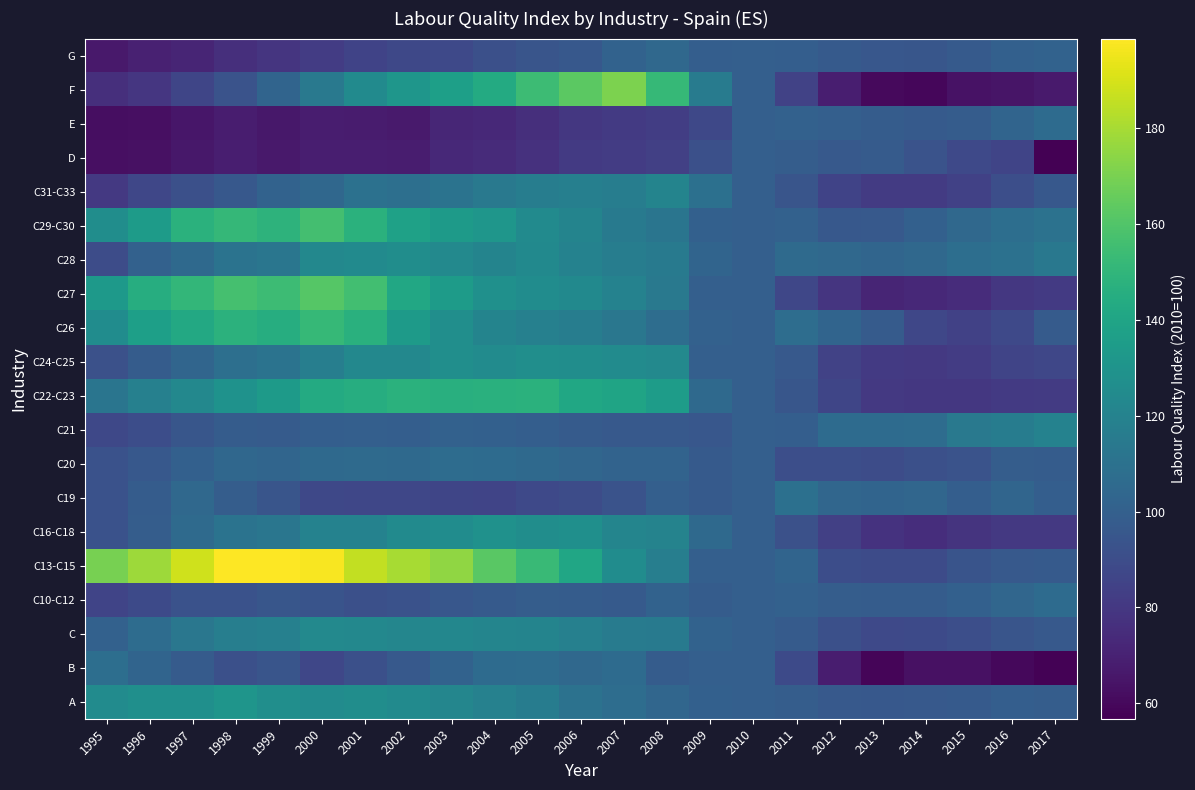

Between 1996 and 1999, which series saw the biggest shift?

F